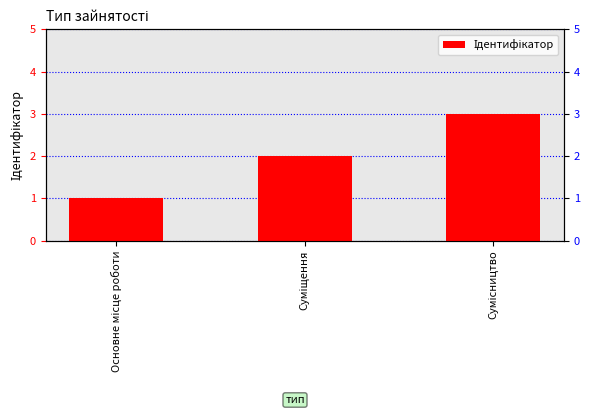

What is the value of the 3rd bar from the left?

3